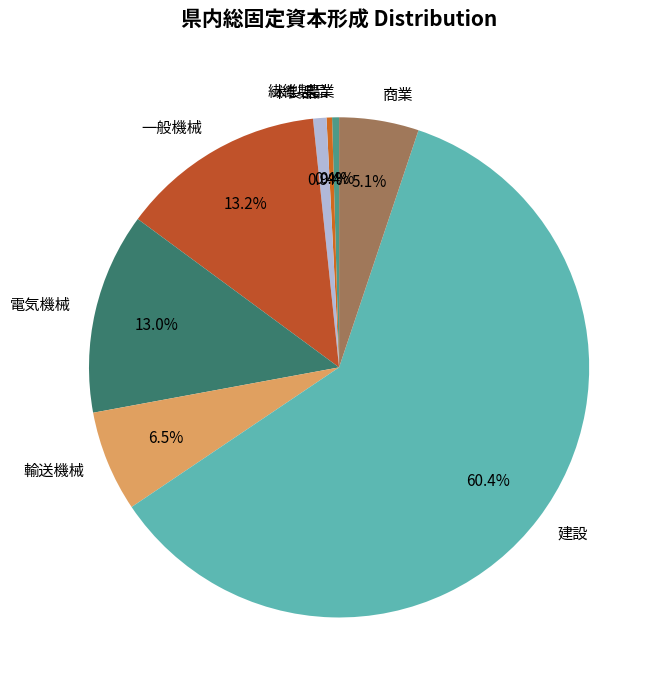

Is there any slice that represents more than half of the pie?

Yes